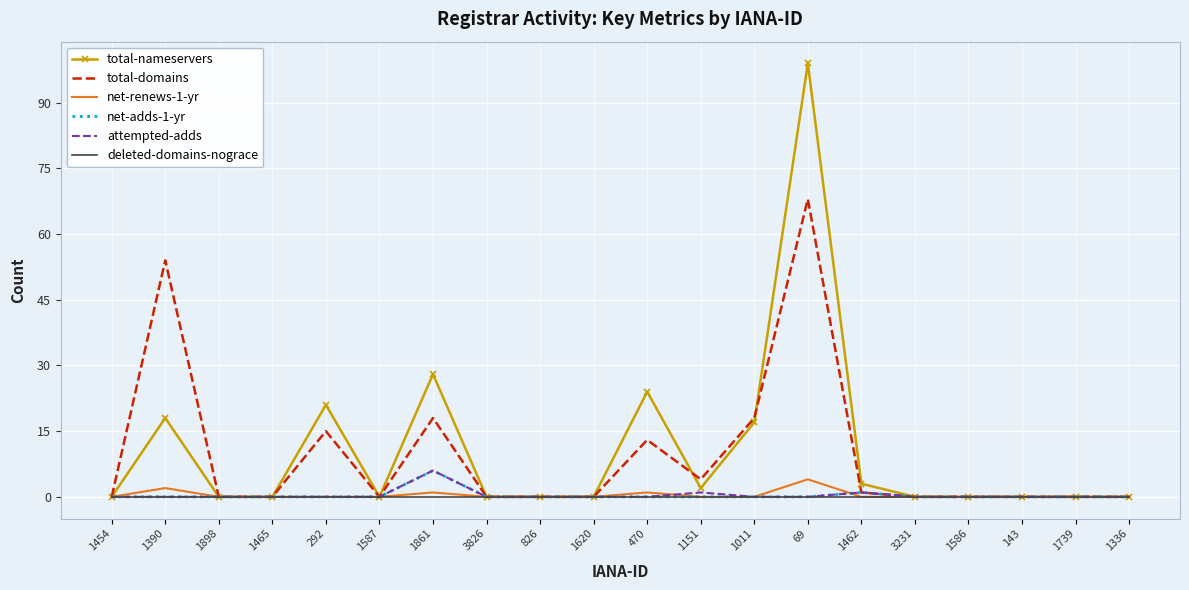

Reading left to right, list all the values displayed in this chart.

total-nameservers: 0	18	0	0	21	0	28	0	0	0	24	2	17	99	3	0	0	0	0	0
total-domains: 0	54	0	0	15	0	18	0	0	0	13	4	18	68	1	0	0	0	0	0
net-renews-1-yr: 0	2	0	0	0	0	1	0	0	0	1	0	0	4	0	0	0	0	0	0
net-adds-1-yr: 0	0	0	0	0	0	6	0	0	0	0	0	0	0	1	0	0	0	0	0
attempted-adds: 0	0	0	0	0	0	6	0	0	0	0	1	0	0	1	0	0	0	0	0
deleted-domains-nograce: 0	0	0	0	0	0	0	0	0	0	0	0	0	0	0	0	0	0	0	0